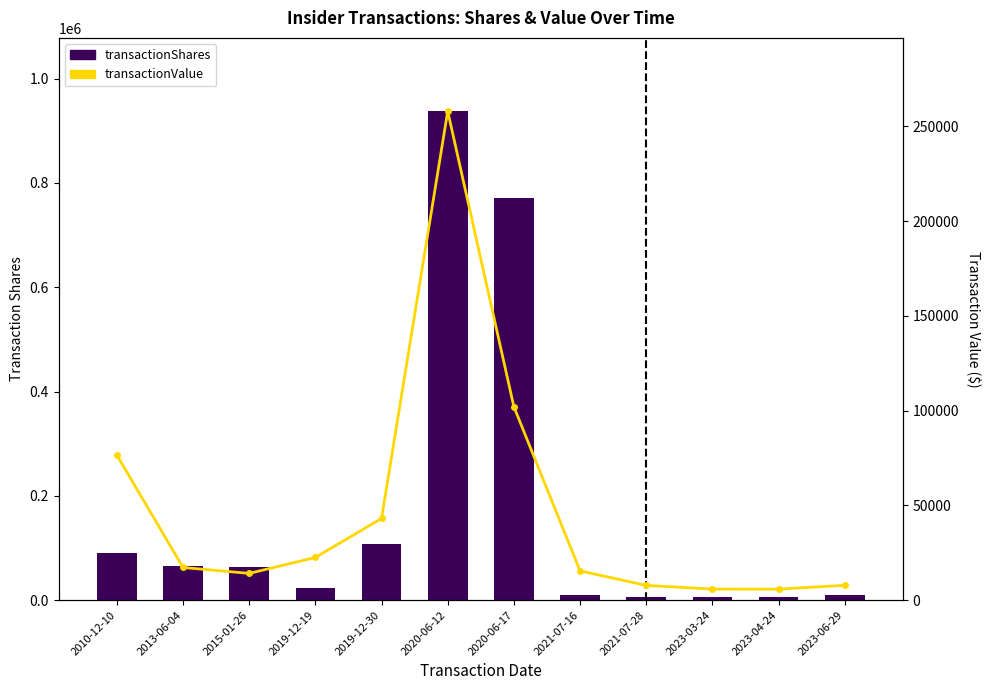

At which category does the chart reach its minimum across all series?

2021-07-28